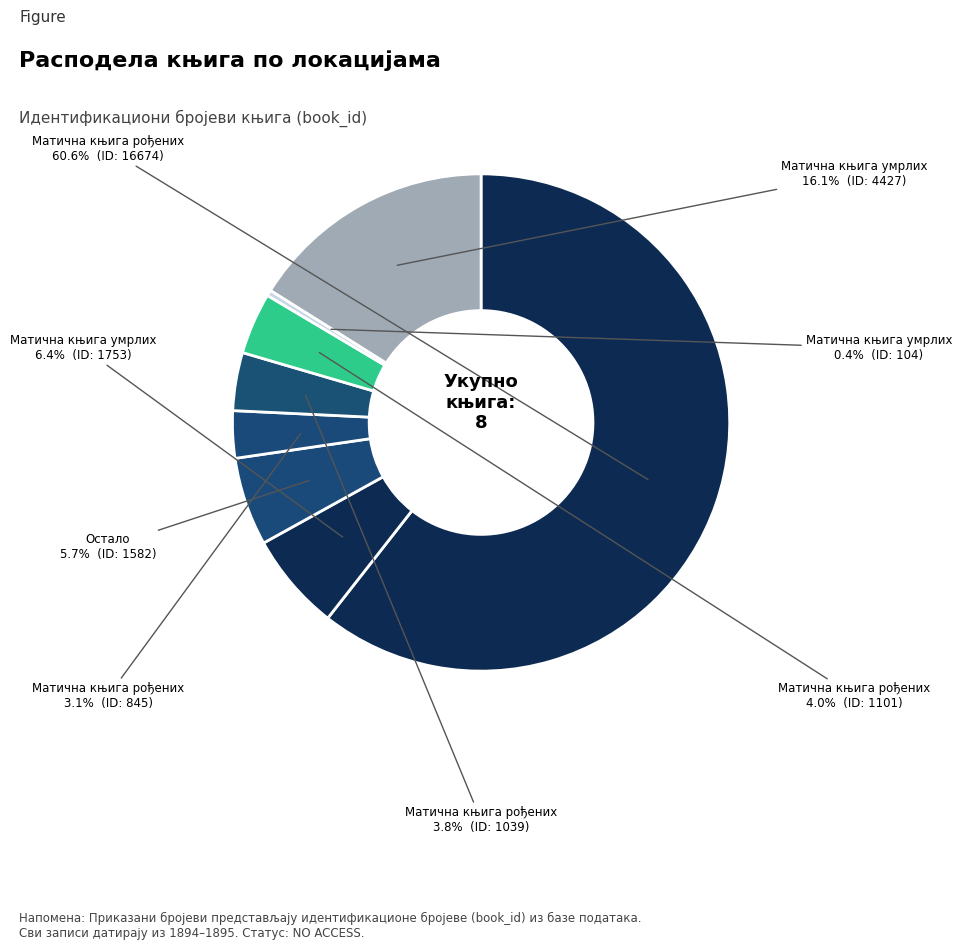

To the nearest percent, what is the average slice percentage?

12%